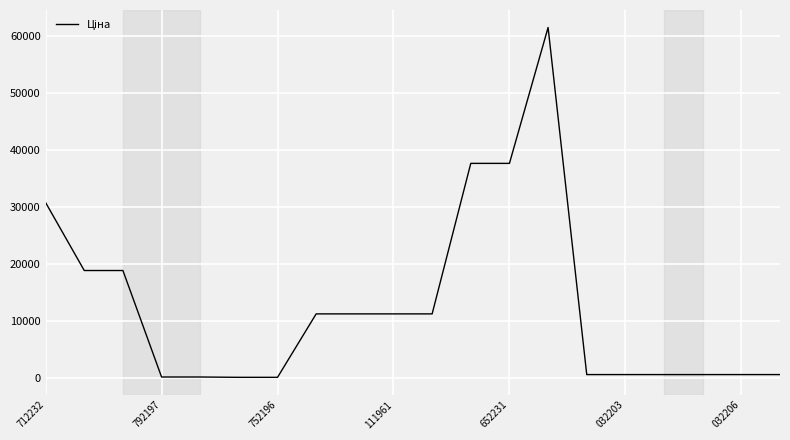

What is the maximum value shown in the chart?

61434.3